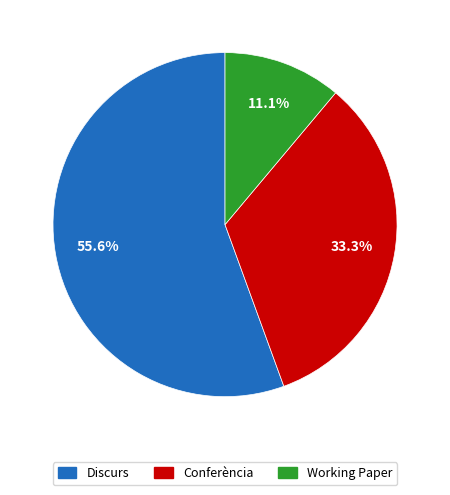

Which slice is the largest?

Discurs